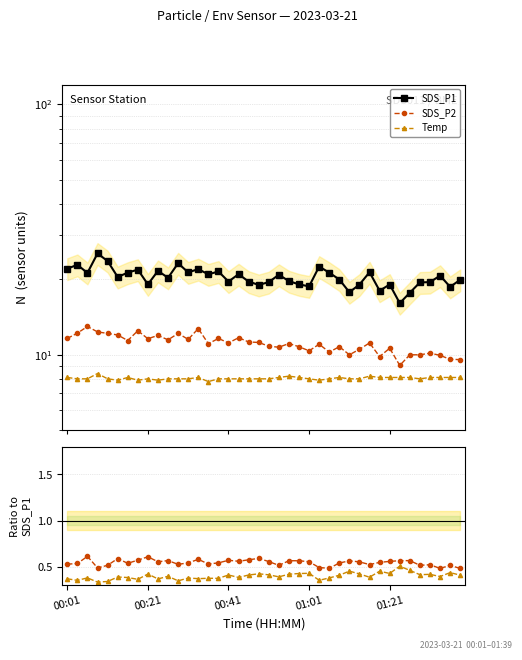

Reading left to right, what are all the values shown in this chart?

SDS_P1: 22.1	22.8	21.2	25.4	23.6	20.4	21.2	21.9	19.1	21.6	20.3	23.2	21.3	21.9	20.9	21.5	19.6	20.9	19.6	19.0	19.5	20.9	19.6	19.1	18.7	22.5	21.2	19.9	17.8	19.1	21.3	18.0	19.1	16.1	17.7	19.4	19.5	20.7	18.6	19.9
SDS_P2: 11.6	12.2	12.9	12.3	12.2	12.0	11.4	12.4	11.6	11.9	11.4	12.2	11.5	12.7	11.1	11.6	11.1	11.7	11.2	11.2	10.8	10.7	11.1	10.8	10.3	11.0	10.2	10.8	10.0	10.5	11.1	9.8	10.6	9.1	10.0	10.0	10.1	9.9	9.6	9.6
Temp: 8.1	8.0	8.0	8.4	8.0	7.9	8.1	7.9	8.0	7.9	8.0	8.0	8.0	8.1	7.8	8.0	8.0	8.0	8.0	8.0	8.0	8.1	8.2	8.1	8.0	7.9	8.0	8.1	8.0	8.0	8.2	8.1	8.1	8.1	8.1	8.0	8.1	8.1	8.1	8.1
SDS_P2 / SDS_P1: 0.5	0.5	0.6	0.5	0.5	0.6	0.5	0.6	0.6	0.6	0.6	0.5	0.5	0.6	0.5	0.5	0.6	0.6	0.6	0.6	0.6	0.5	0.6	0.6	0.6	0.5	0.5	0.5	0.6	0.6	0.5	0.5	0.6	0.6	0.6	0.5	0.5	0.5	0.5	0.5
Temp / SDS_P1: 0.4	0.4	0.4	0.3	0.3	0.4	0.4	0.4	0.4	0.4	0.4	0.3	0.4	0.4	0.4	0.4	0.4	0.4	0.4	0.4	0.4	0.4	0.4	0.4	0.4	0.4	0.4	0.4	0.5	0.4	0.4	0.4	0.4	0.5	0.5	0.4	0.4	0.4	0.4	0.4